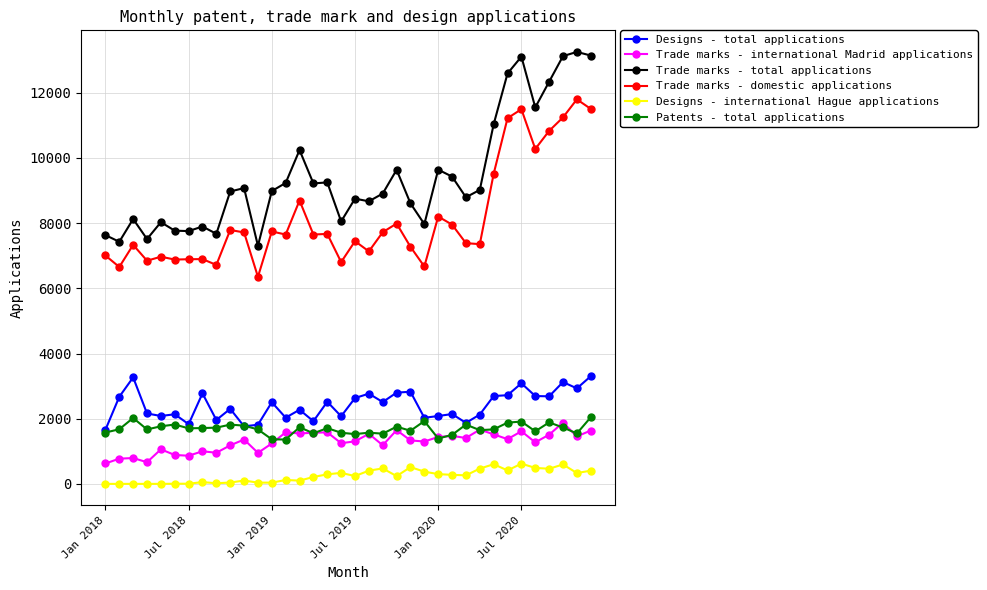

Which series has the largest total across all categories?

Trade marks - total applications